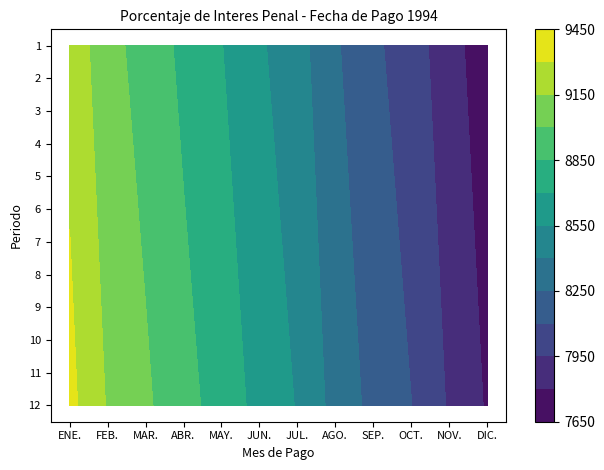

What is the difference between the maximum and second lowest values in the 7 series?

1403.1